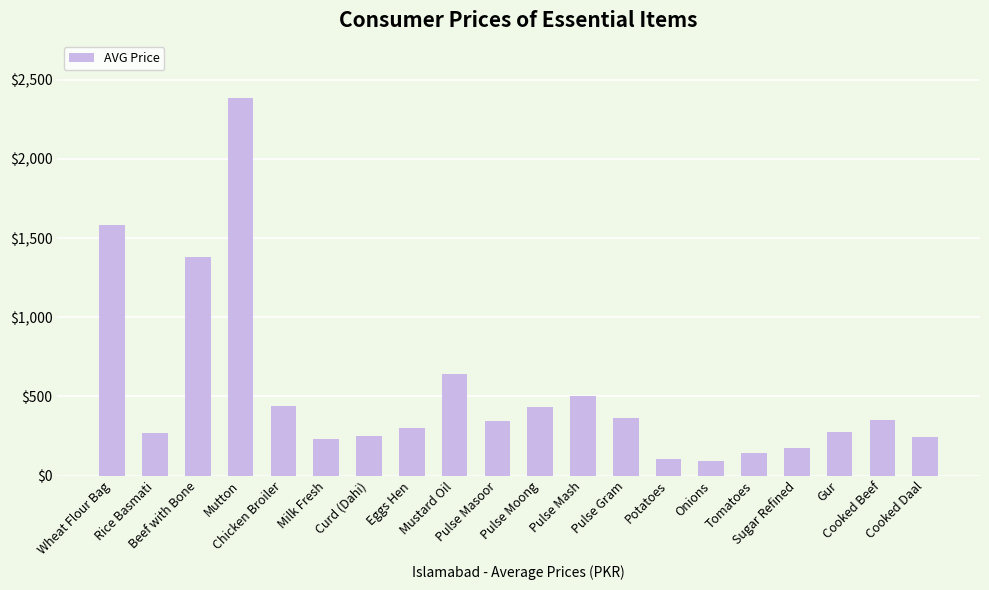

What is the minimum value shown in the chart?

91.4